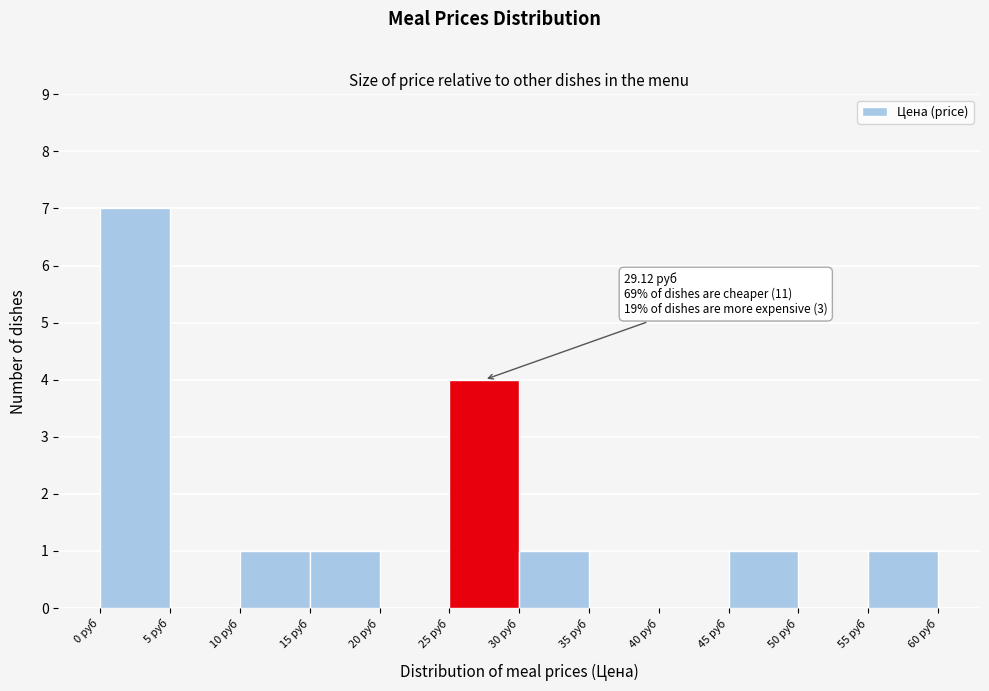

Over which range of the x-axis is the bar tallest?

0 to 5